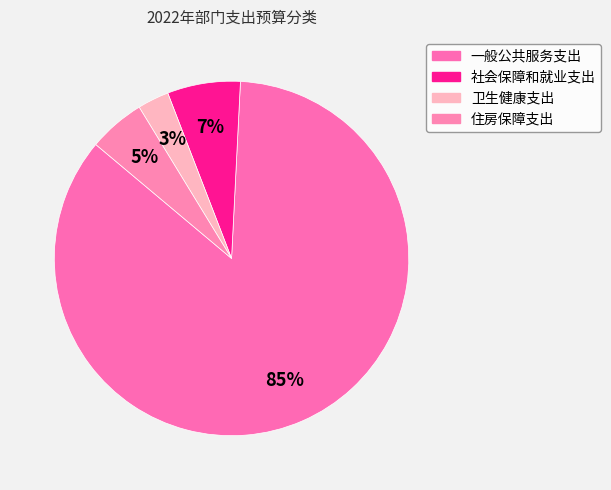

How many slices are in this pie chart?

4